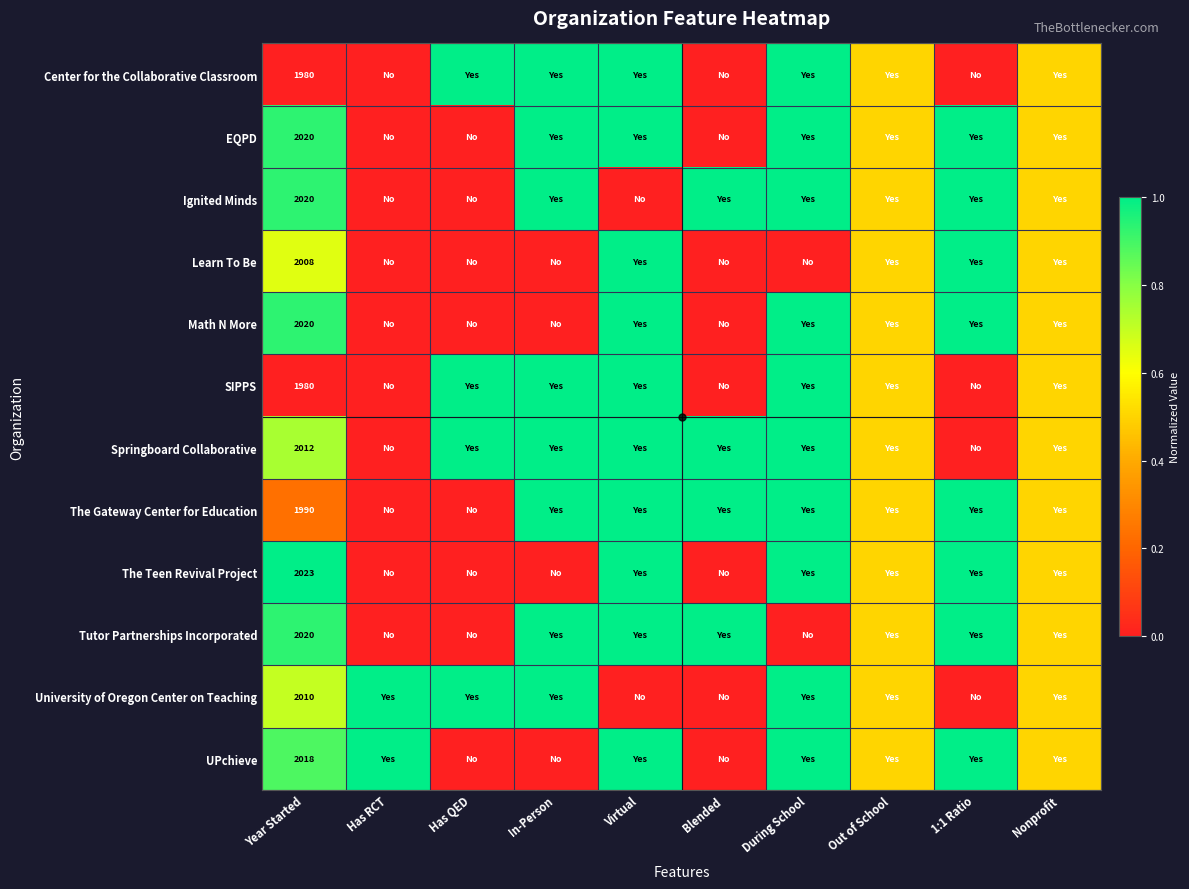

At In-Person, list the series in order from largest to smallest.

Center for the Collaborative Classroom, EQPD, Ignited Minds, SIPPS, Springboard Collaborative, The Gateway Center for Education, Tutor Partnerships Incorporated, University of Oregon Center on Teaching, Learn To Be, Math N More, The Teen Revival Project, UPchieve